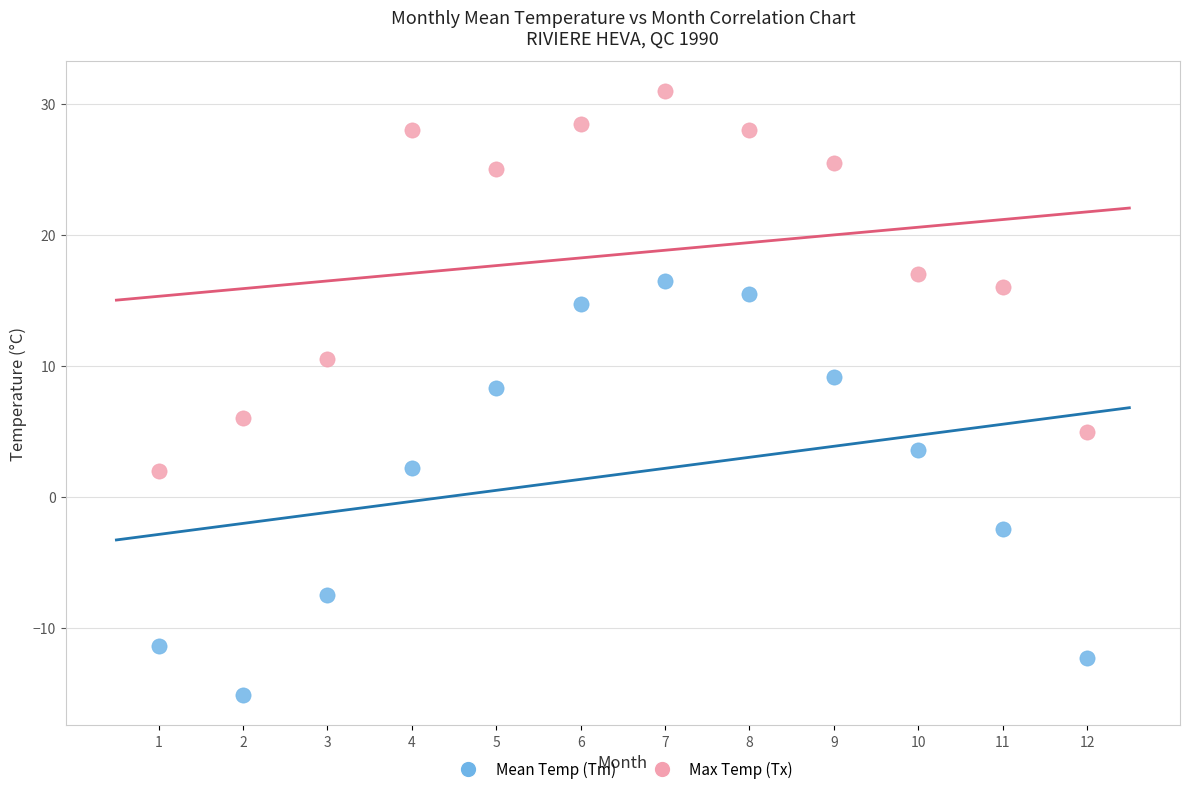

Across all data points, what is the range of Y values (max minus min)?

46.1